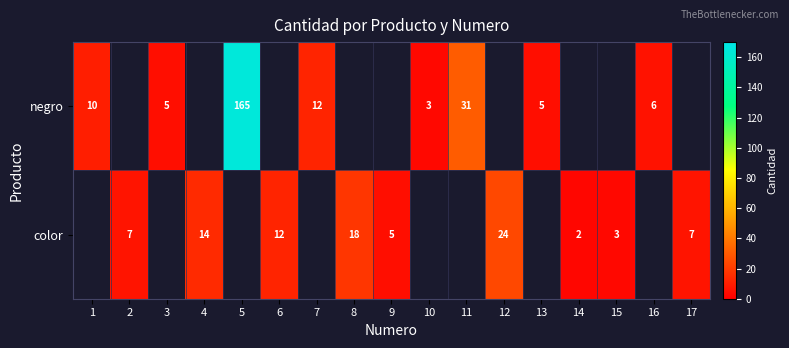

What is the total value across all series at 11?

31